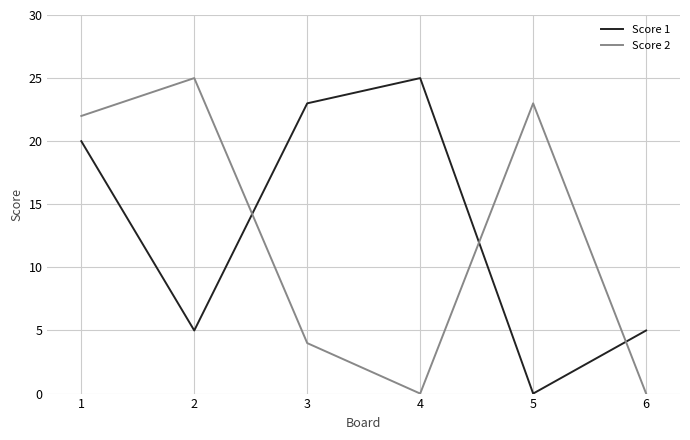

How many lines are shown in the chart?

2